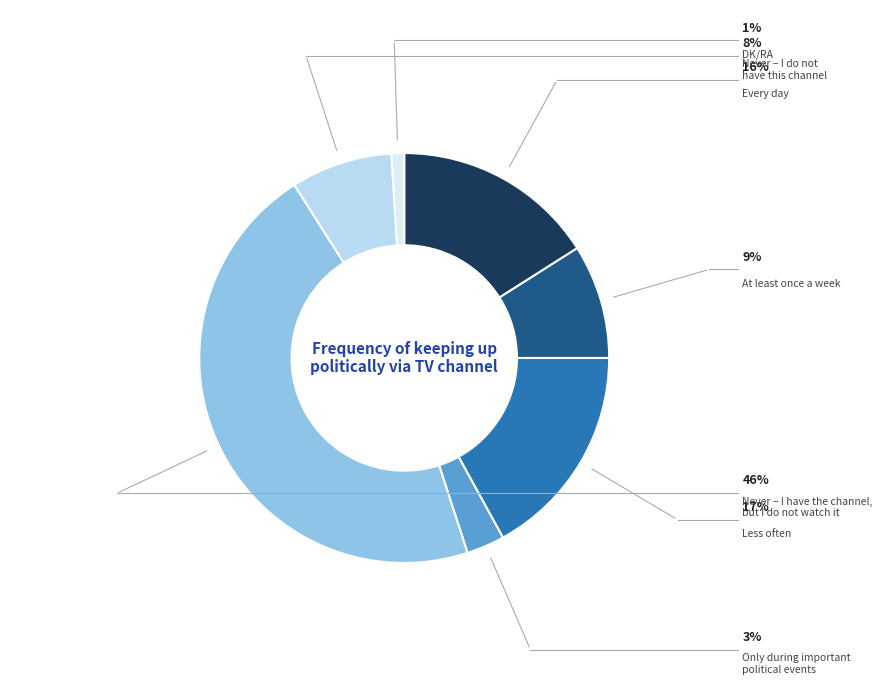

Is there a majority slice in this chart?

No